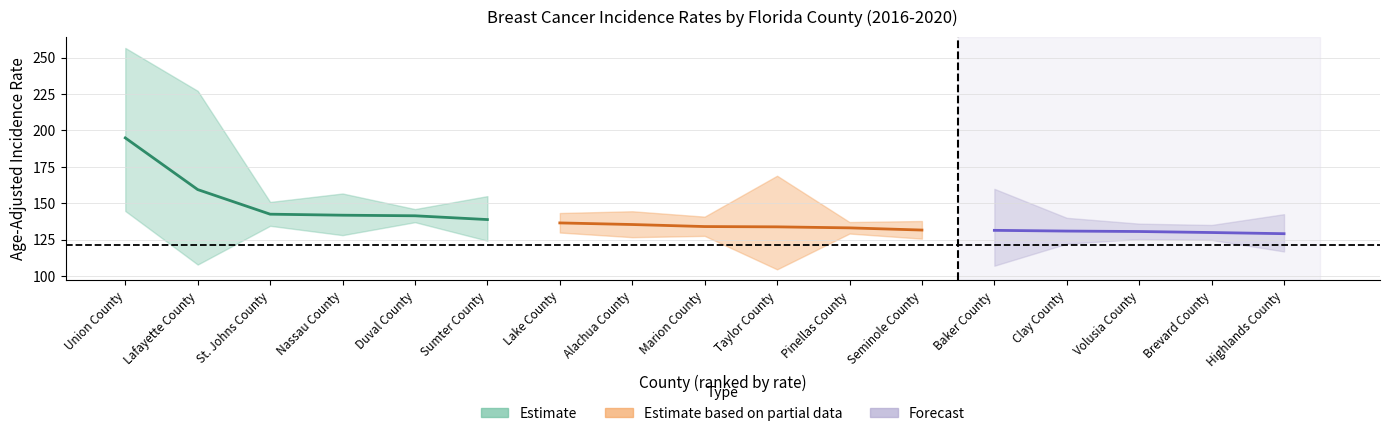

True or false: lower_rank and rank intersect in this chart.

False